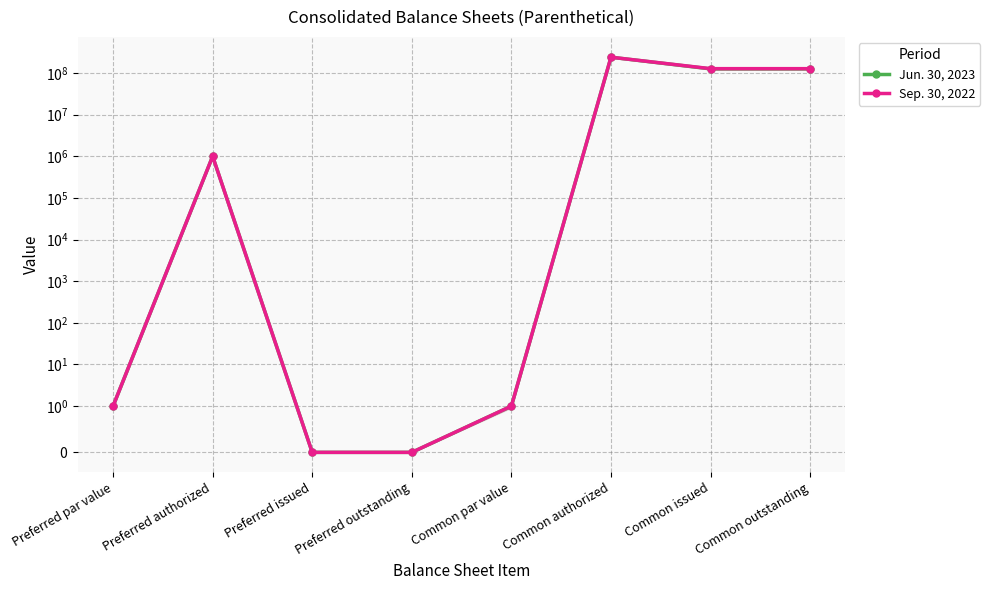

At which category does Jun. 30, 2023 reach its first local peak?

Preferred authorized